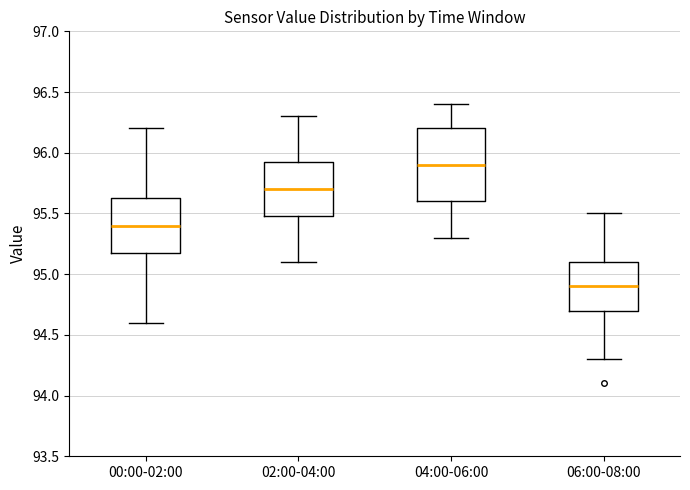

Reading left to right, transcribe this box plot: for each box, give where its median line is, the range the box spans, and where its two whiskers end, as read against the y-axis. The values are not printed on the chart, so give them approximately, as read against the axis.

00:00-02:00: median 95.40, box 95.20 to 95.65, whiskers 94.60 to 96.20
02:00-04:00: median 95.70, box 95.50 to 95.95, whiskers 95.10 to 96.30
04:00-06:00: median 95.90, box 95.60 to 96.20, whiskers 95.30 to 96.40
06:00-08:00: median 94.90, box 94.70 to 95.10, whiskers 94.30 to 95.50